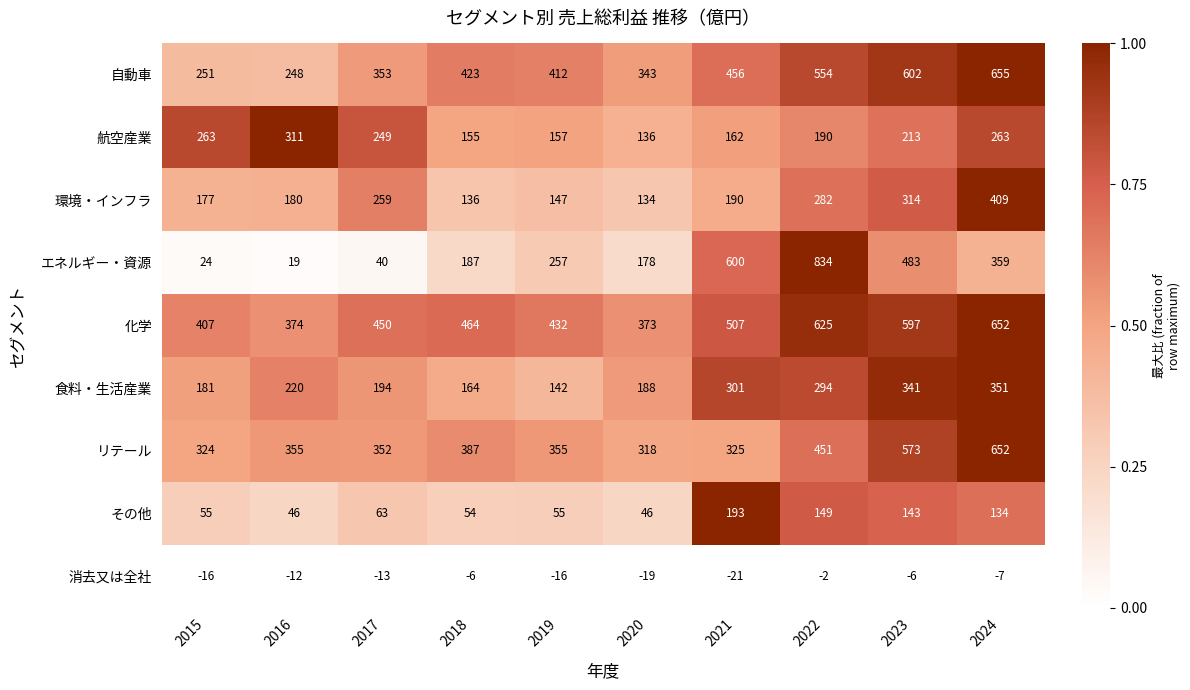

Rank the series at 2019 from highest to lowest value.

化学, 自動車, リテール, エネルギー・資源, 航空産業, 環境・インフラ, 食料・生活産業, その他, 消去又は全社